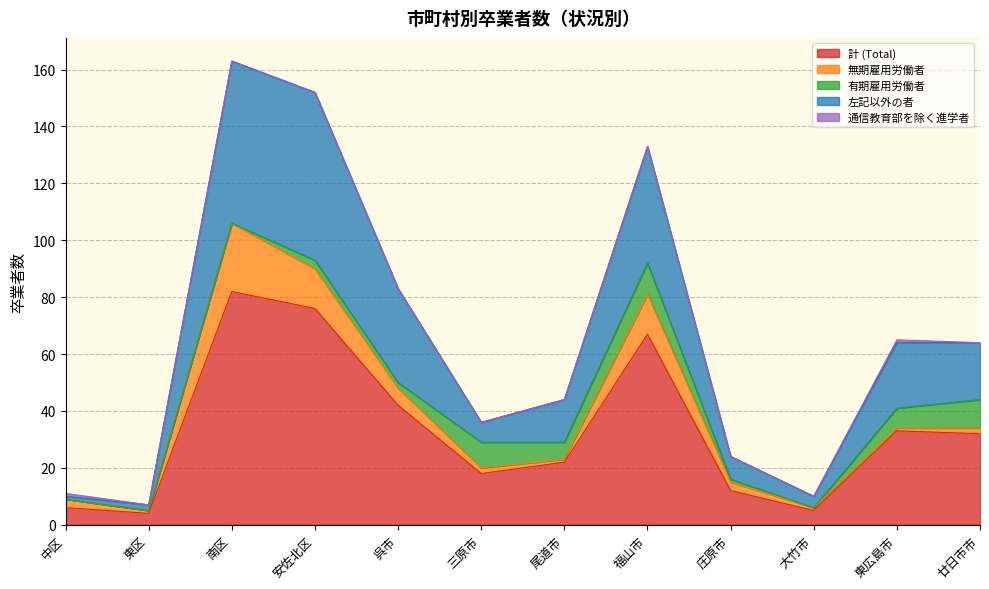

Reading left to right, what are all the values shown in this chart?

計 (Total): 6	4	82	76	42	18	22	67	12	5	33	32
無期雇用労働者: 3	1	24	14	6	2	1	14	3	1	1	2
有期雇用労働者: 0	0	0	3	2	9	6	11	1	0	7	10
左記以外の者: 1	2	57	59	33	7	15	41	8	4	23	20
通信教育部を除く進学者: 1	0	0	0	0	0	0	0	0	0	1	0